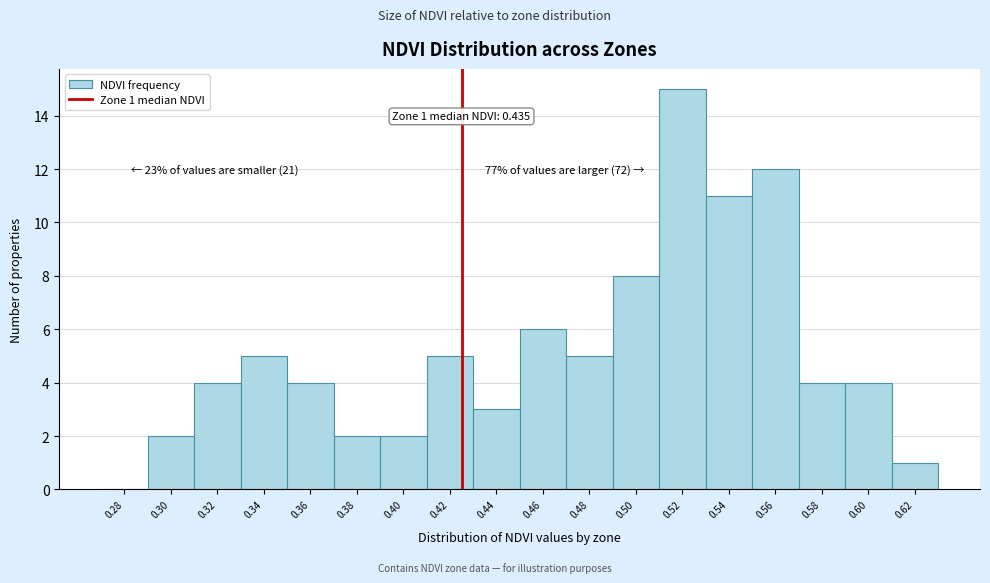

Reading left to right, extract all data points from this chart.

0.28=0	0.30=2	0.32=4	0.34=5	0.36=4	0.38=2	0.40=2	0.42=5	0.44=3	0.46=6	0.48=5	0.50=8	0.52=15	0.54=11	0.56=12	0.58=4	0.60=4	0.62=1